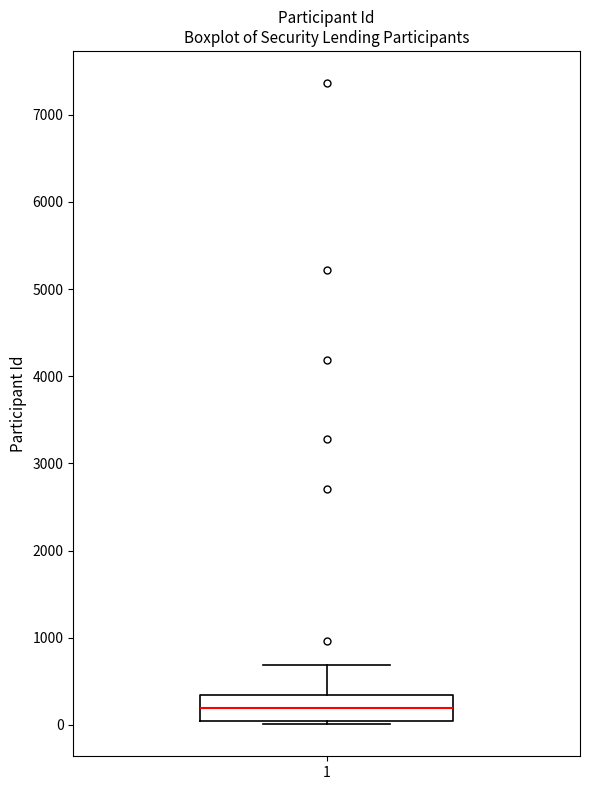

Where does the upper whisker of the box at x = 1 end on the y-axis? The values are not printed on the chart, so give them approximately, as read against the axis.

700